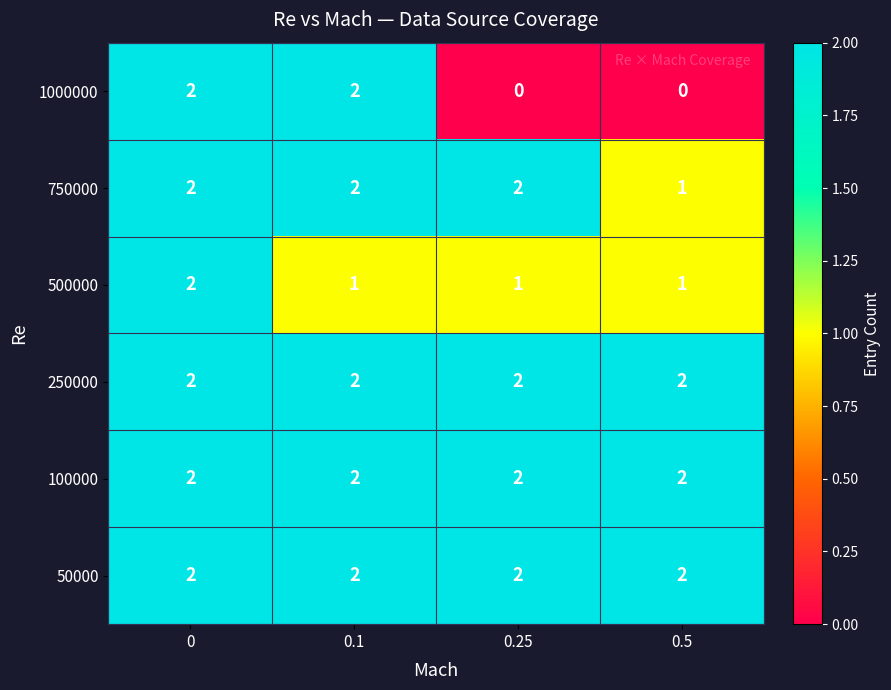

What is the sum of all 1000000 values?

4